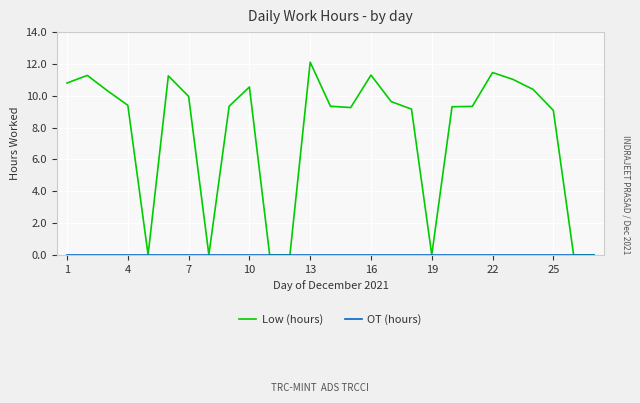

At how many categories does at least one series exceed 1?

20